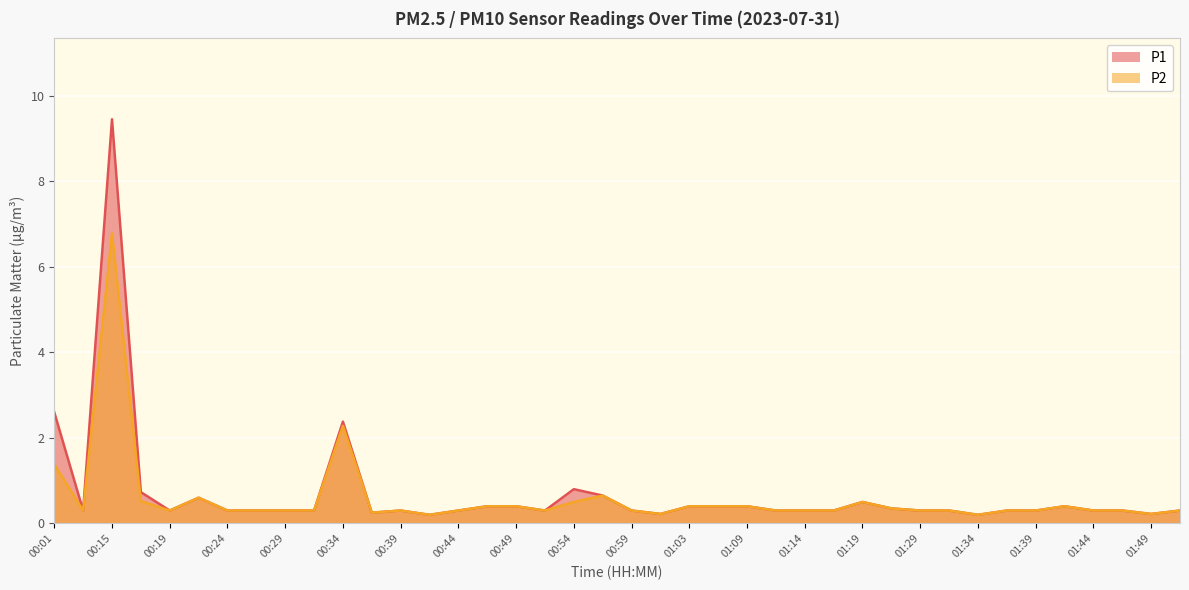

Which series has the largest total across all categories?

P1